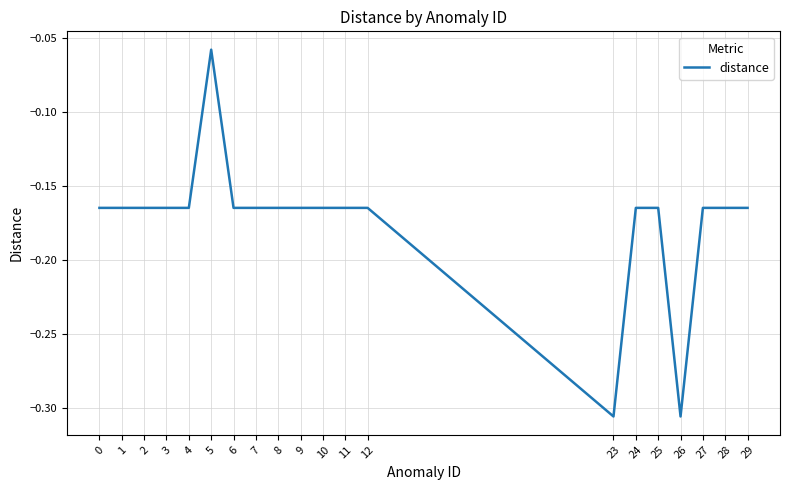

At which label is the value closest to 0?

5